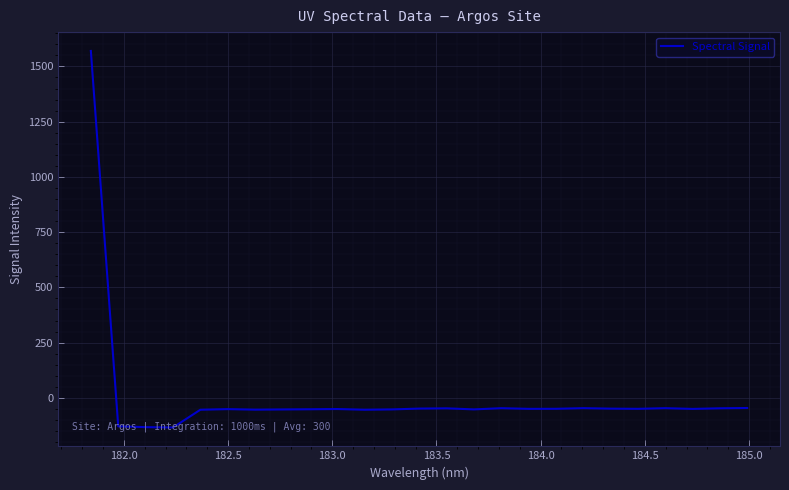

Count the number of categories in the chart.

25